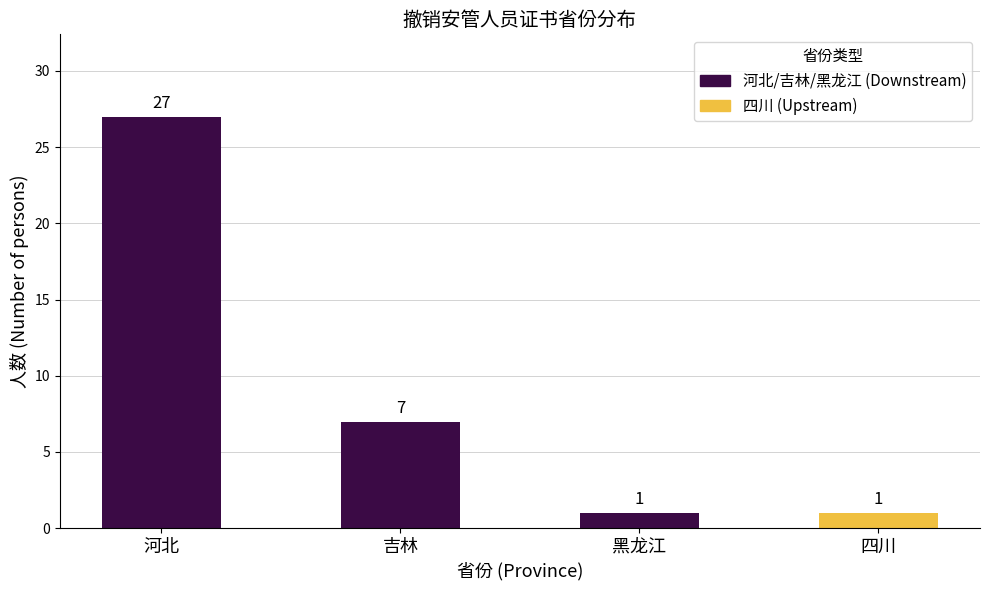

How many values are between 1 and 27?

4